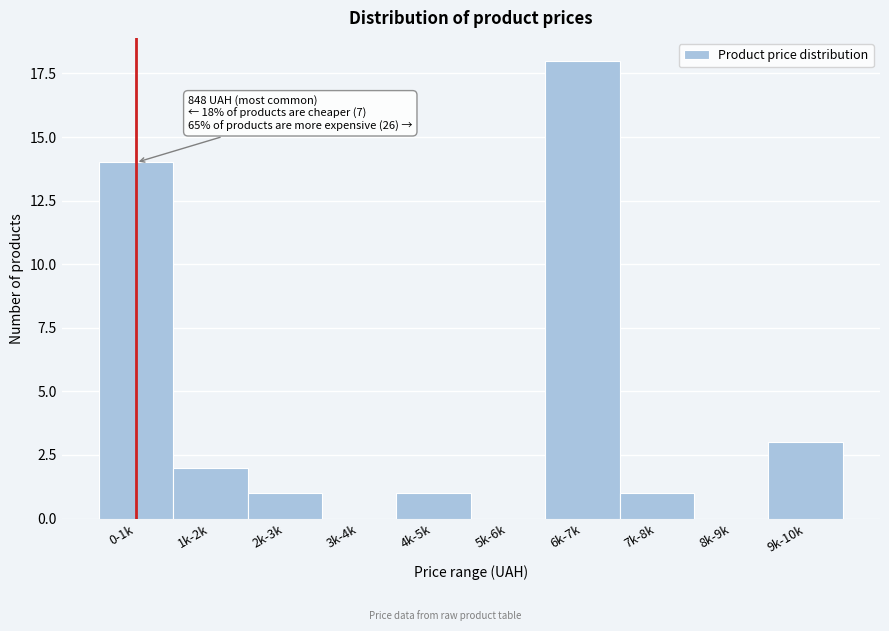

Reading left to right, extract all data points from this chart.

0-1k=14	1k-2k=2	2k-3k=1	3k-4k=0	4k-5k=1	5k-6k=0	6k-7k=18	7k-8k=1	8k-9k=0	9k-10k=3